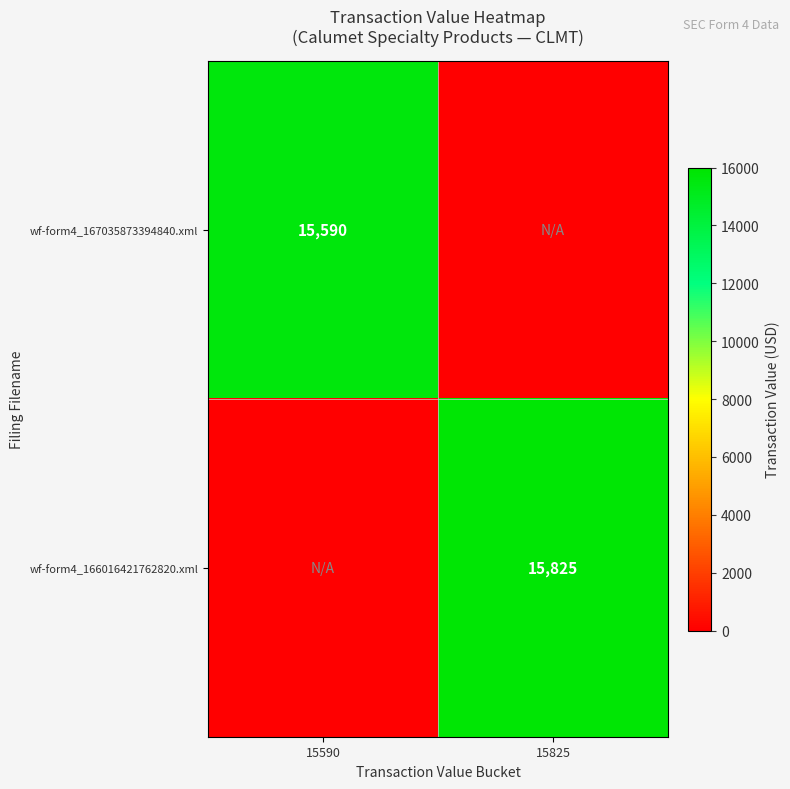

The value of wf-form4_167035873394840.xml at 15590 is 15590. True or false?

True